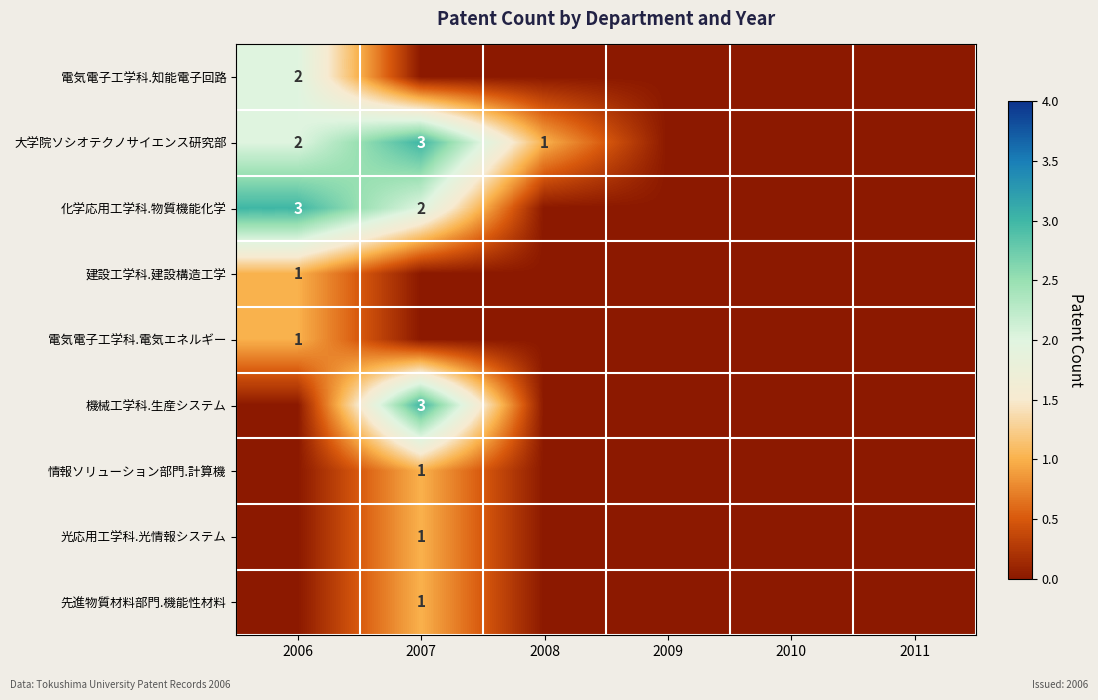

Is it true that 先進物質材料部門.機能性材料 equals 2 at 2007?

False